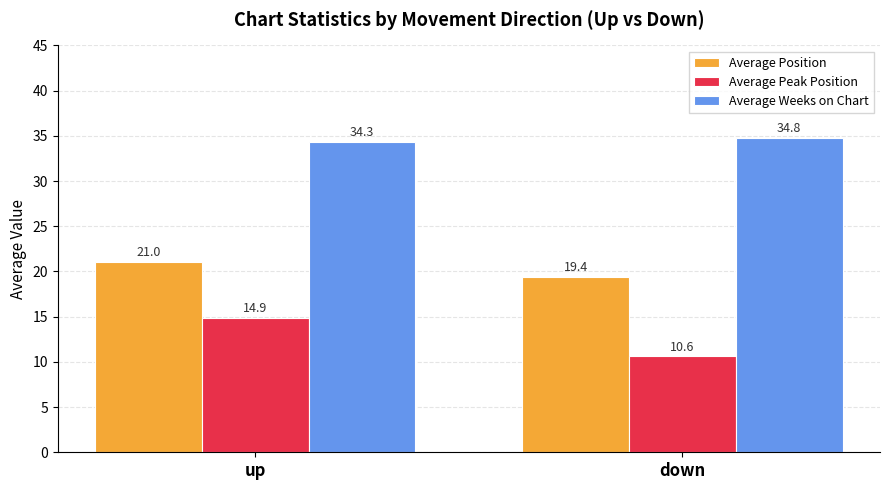

What is the label of the 2nd bar from the left?

down